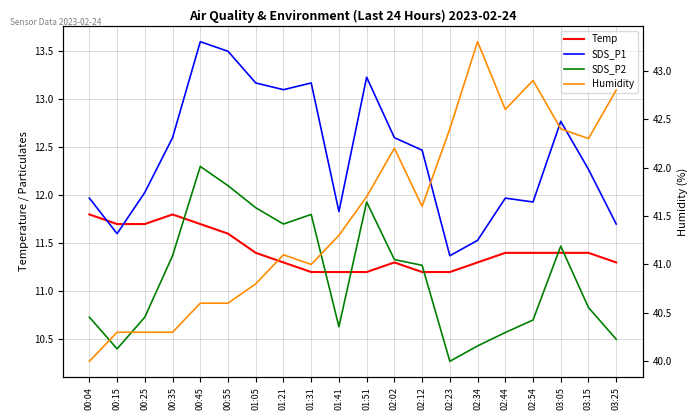

How many intersections are there between SDS_P1 and Temp?

2